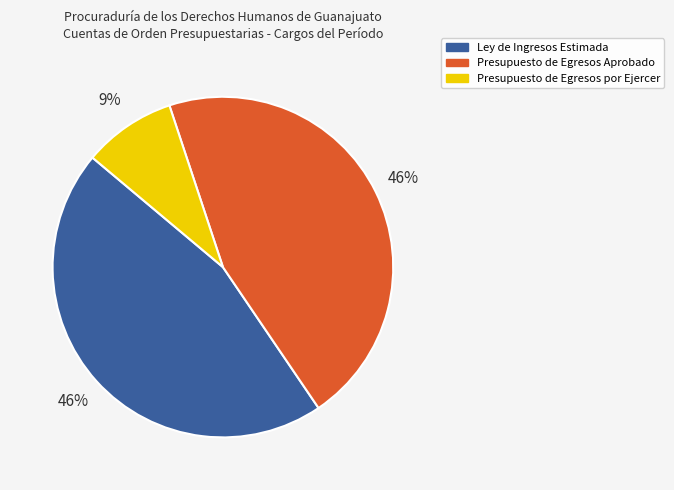

Count the number of slices in the pie.

3